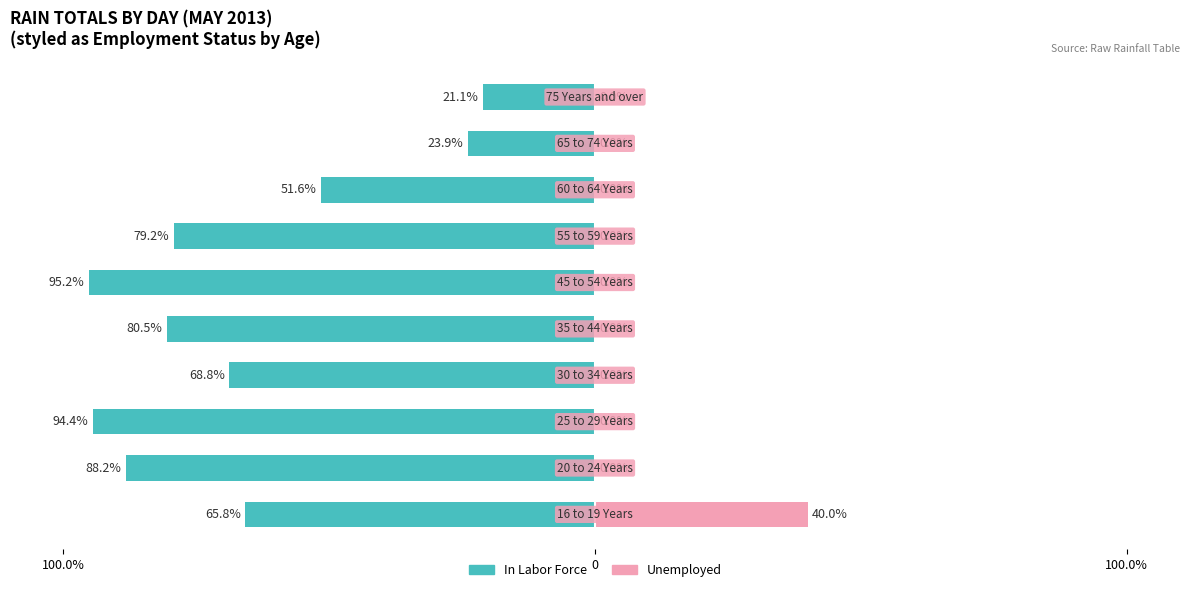

What are all the series names shown in the legend?

In Labor Force, Unemployed